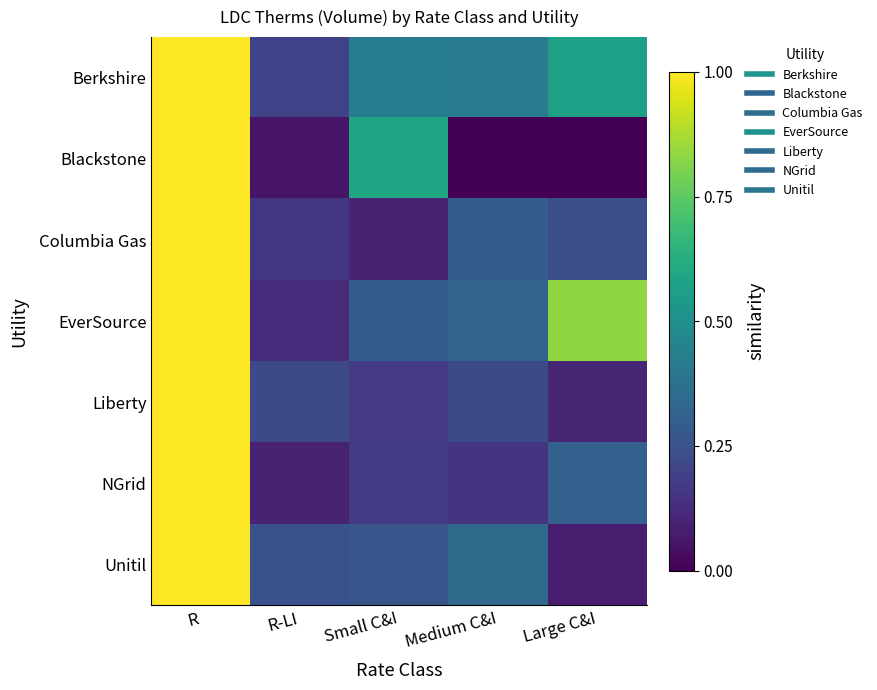

Reading left to right, list all the values displayed in this chart.

Berkshire: R=1.0	R-LI=0.2	Small C&I=0.4	Medium C&I=0.4	Large C&I=0.6
Blackstone: R=1.0	R-LI=0.1	Small C&I=0.6	Medium C&I=0.0	Large C&I=0.0
Columbia Gas: R=1.0	R-LI=0.2	Small C&I=0.1	Medium C&I=0.3	Large C&I=0.2
EverSource: R=1.0	R-LI=0.1	Small C&I=0.3	Medium C&I=0.3	Large C&I=0.8
Liberty: R=1.0	R-LI=0.2	Small C&I=0.2	Medium C&I=0.2	Large C&I=0.1
NGrid: R=1.0	R-LI=0.1	Small C&I=0.2	Medium C&I=0.2	Large C&I=0.3
Unitil: R=1.0	R-LI=0.3	Small C&I=0.3	Medium C&I=0.3	Large C&I=0.1